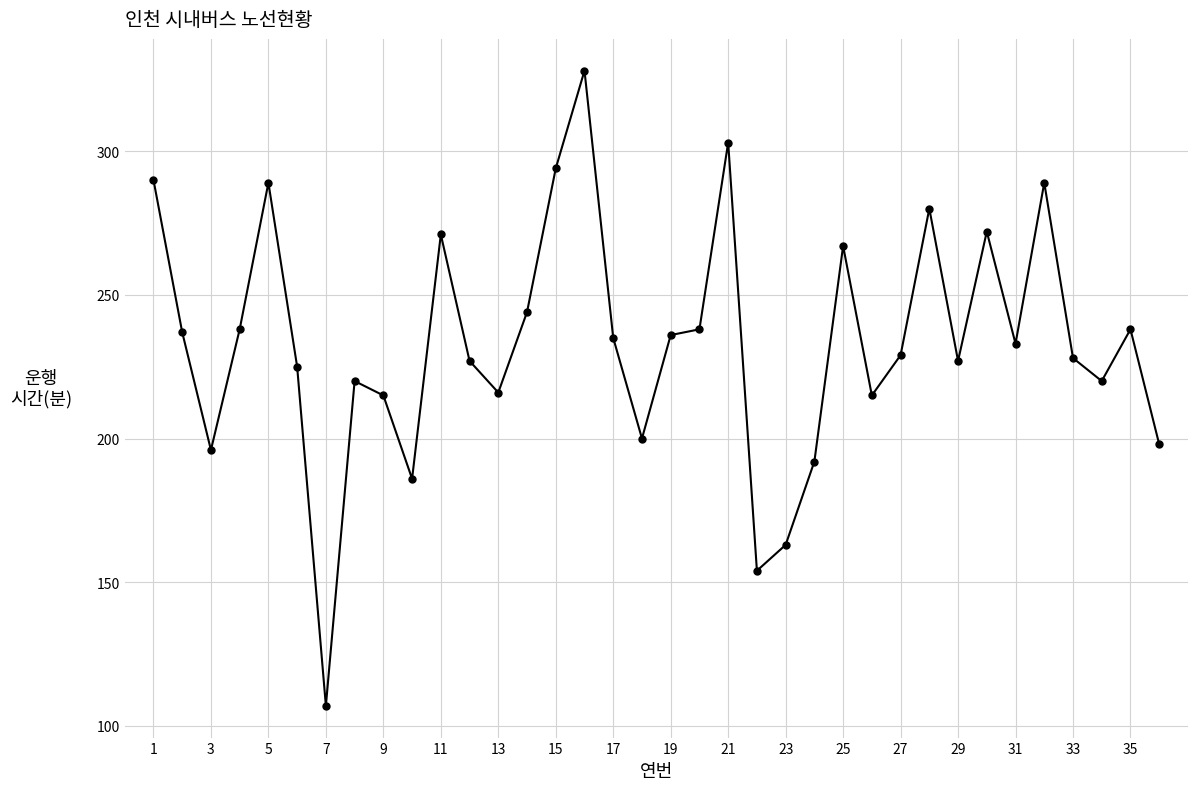

What is the difference between the second highest and second lowest values?

149